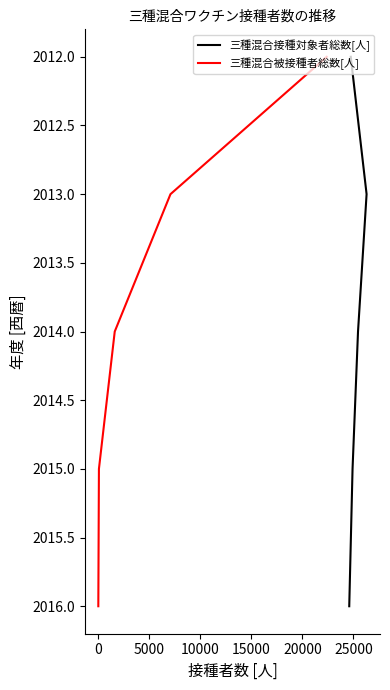

The value of 三種混合被接種者総数[人] at −5000 is 2666. True or false?

False